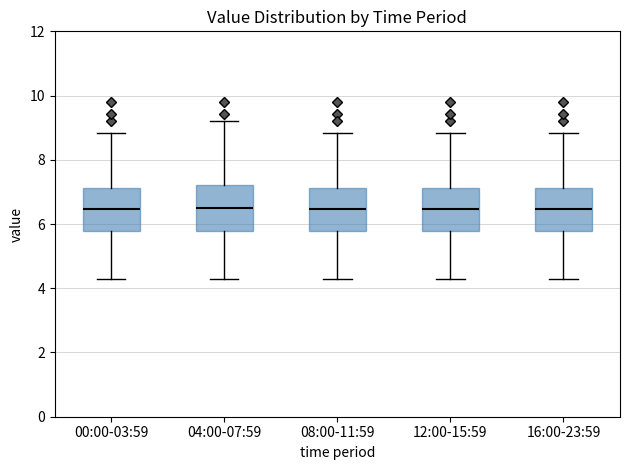

Reading left to right, read every box against the y-axis: the position of its median line, the range the box covers, and the ends of its whiskers. The values are not printed on the chart, so give them approximately, as read against the axis.

00:00-03:59: median 6.4, box 5.8 to 7.2, whiskers 4.2 to 8.8
04:00-07:59: median 6.6, box 5.8 to 7.2, whiskers 4.2 to 9.2
08:00-11:59: median 6.4, box 5.8 to 7.2, whiskers 4.2 to 8.8
12:00-15:59: median 6.4, box 5.8 to 7.2, whiskers 4.2 to 8.8
16:00-23:59: median 6.4, box 5.8 to 7.2, whiskers 4.2 to 8.8